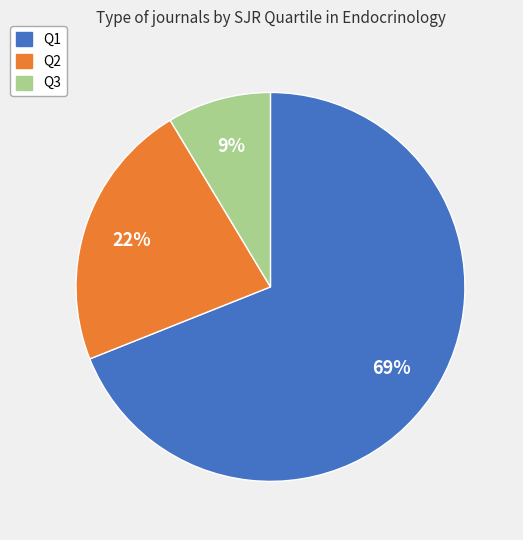

Is there a majority slice in this chart?

Yes